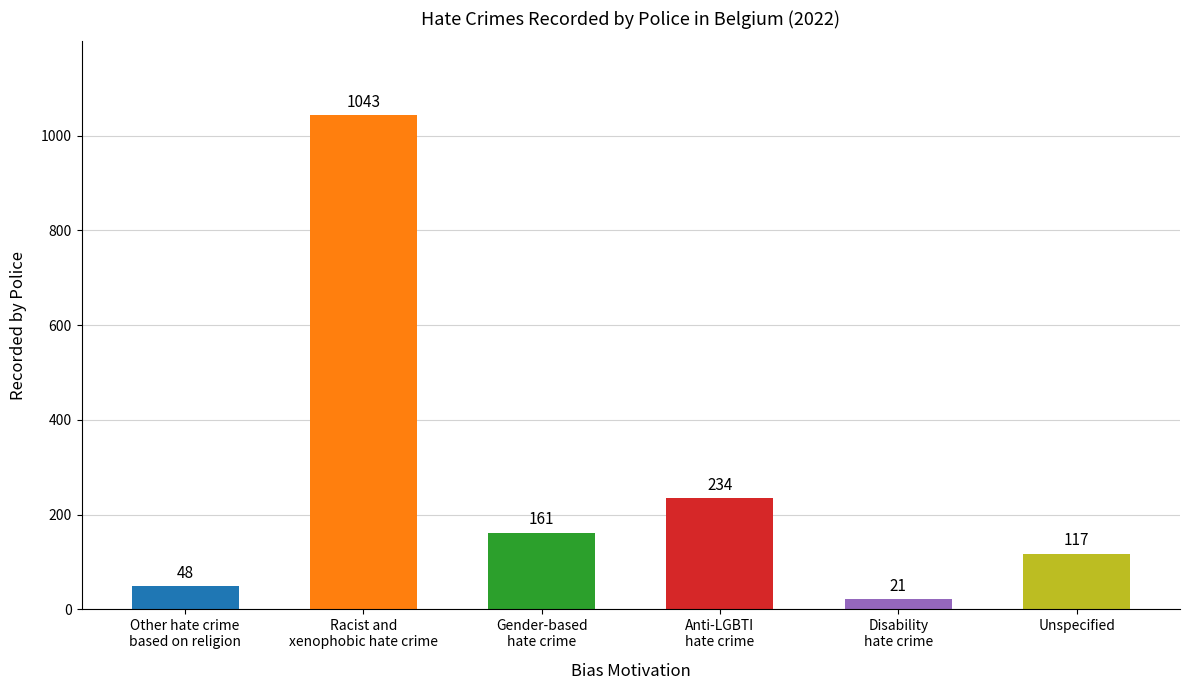

What is the sum of all values?

1624